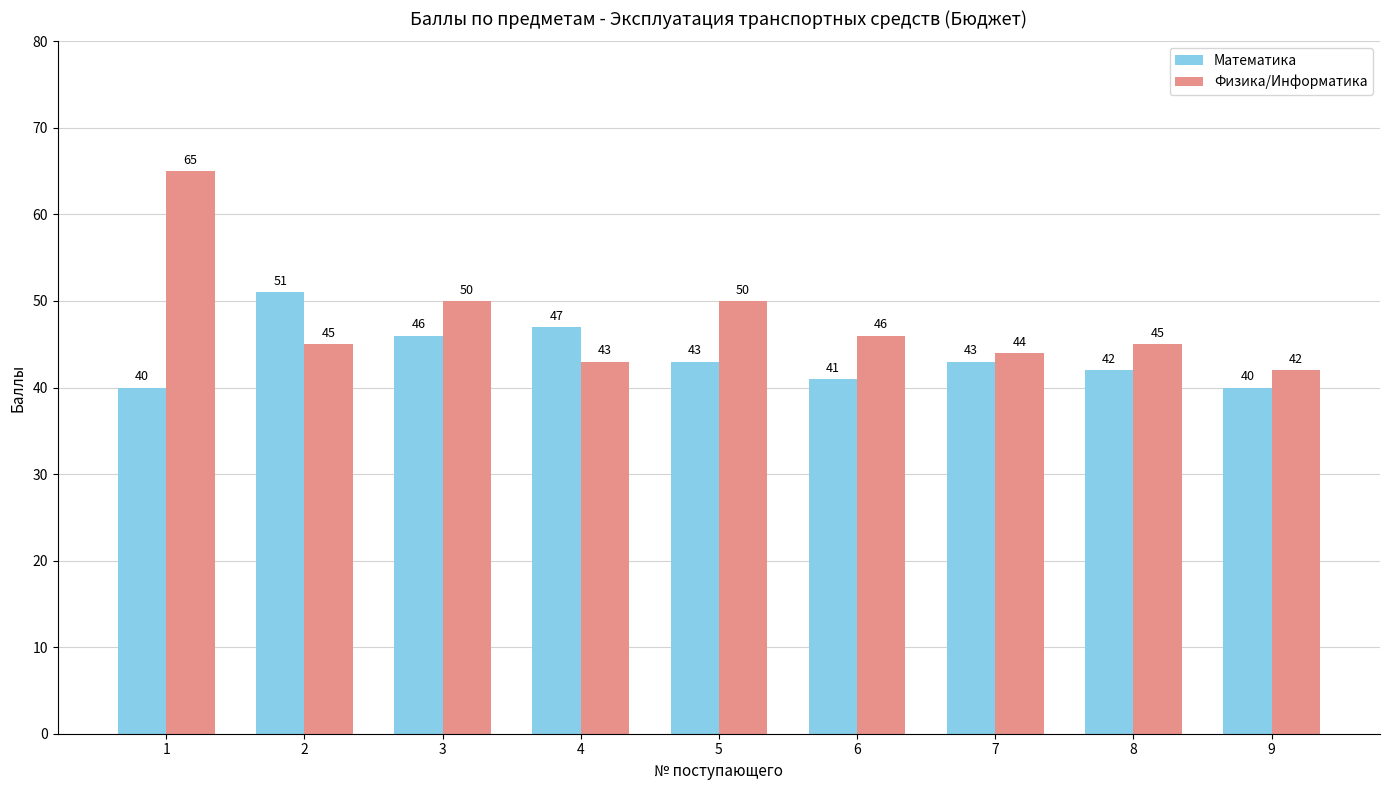

How many groups of bars are there?

9